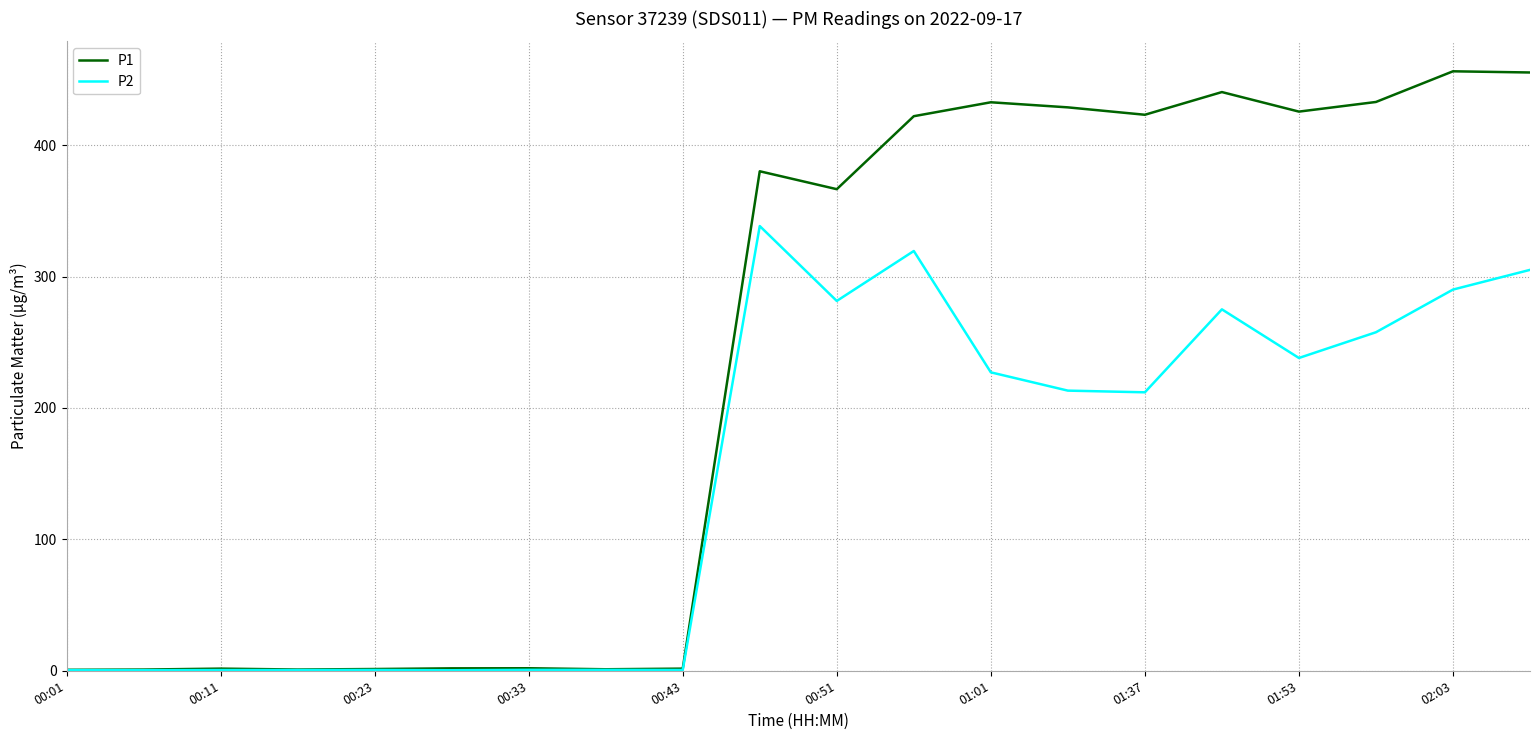

What is the maximum value for P1?

456.2